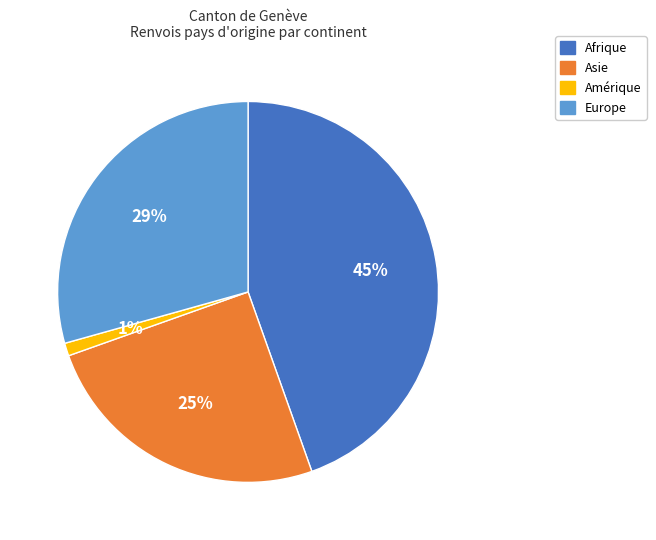

Which slice is the smallest?

Amérique